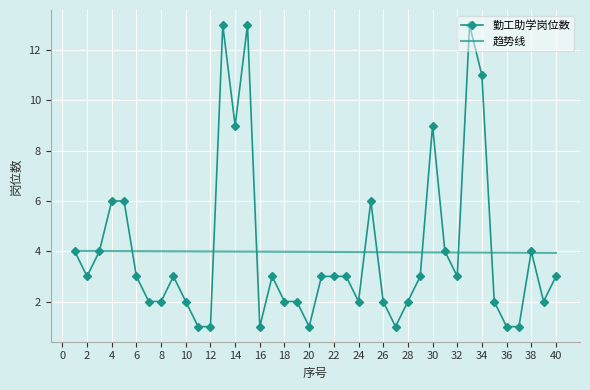

Which series has the widest spread of values?

勤工助学岗位数